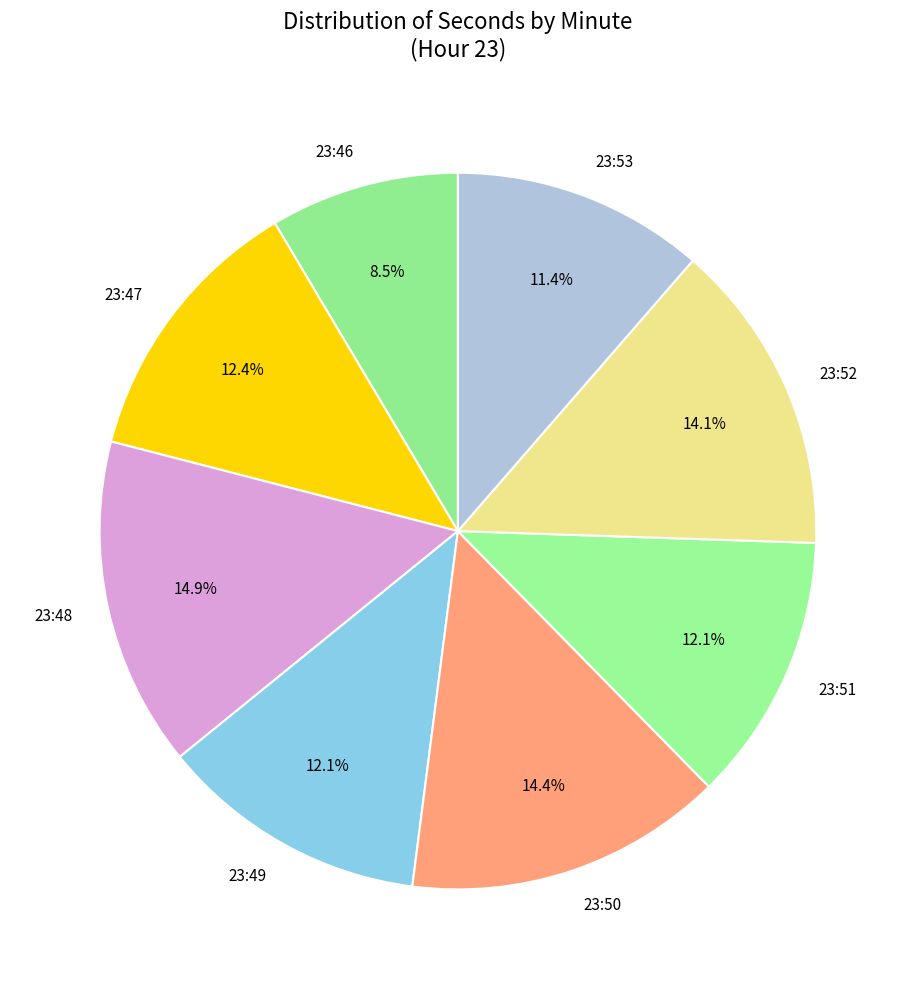

How many segments does this pie chart have?

8